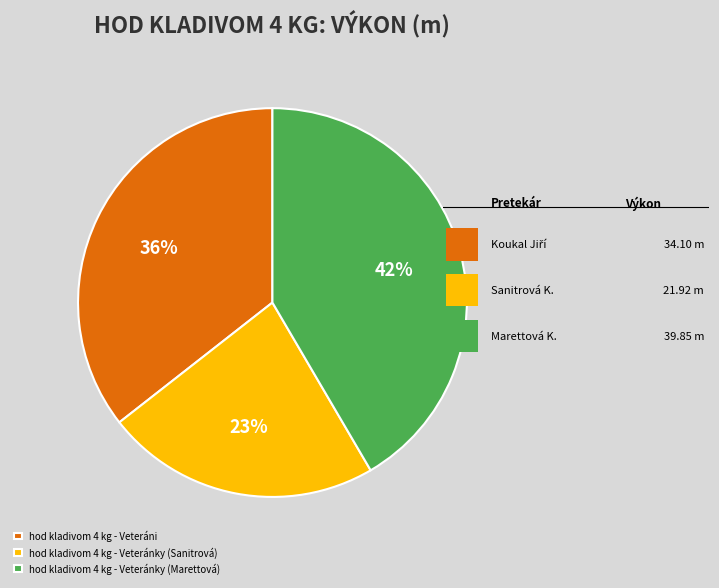

Approximately how many times larger is the value at hod kladivom 4 kg - Veteránky (Marettová) compared to hod kladivom 4 kg - Veteráni?

1.2